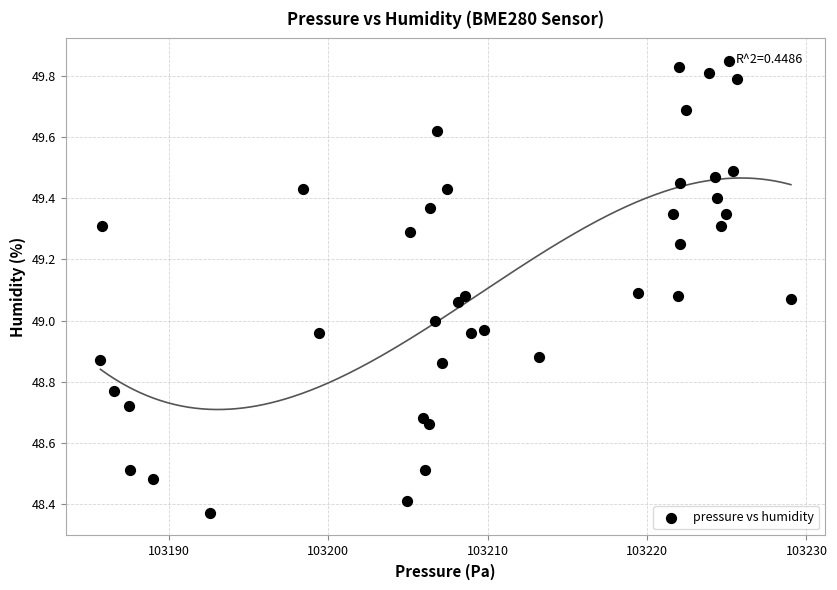

What is the range of X values (max minus min)?

43.3